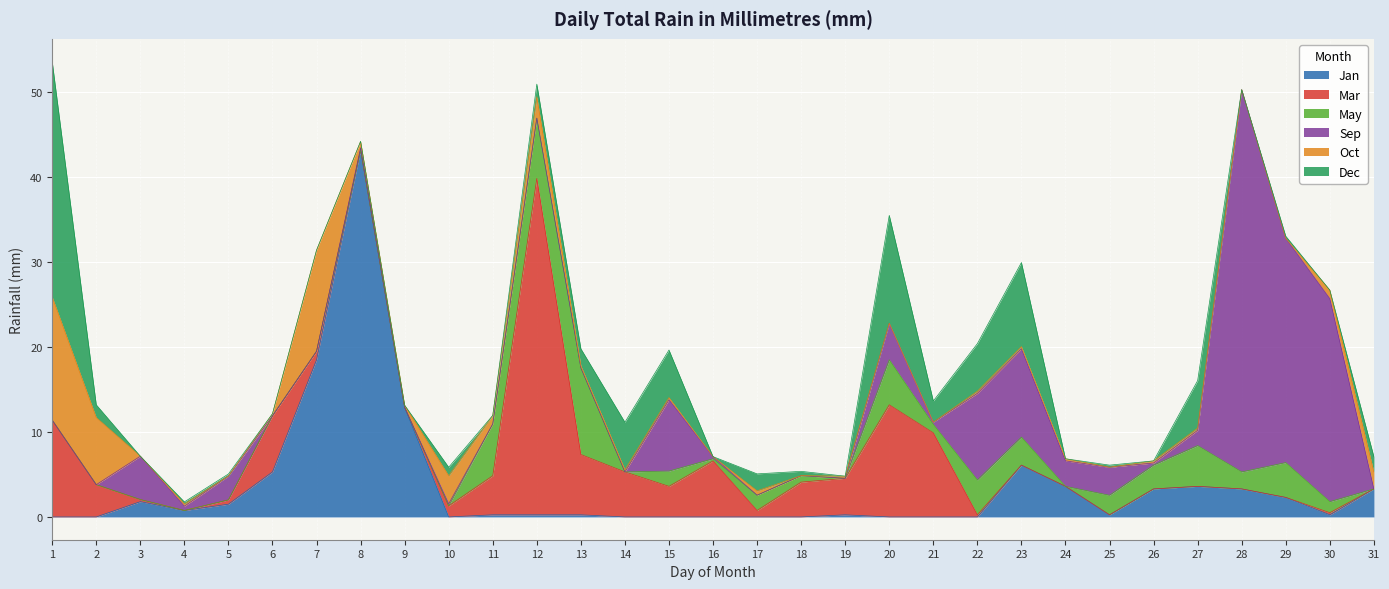

True or false: Oct has more than 2 interior local peaks.

True